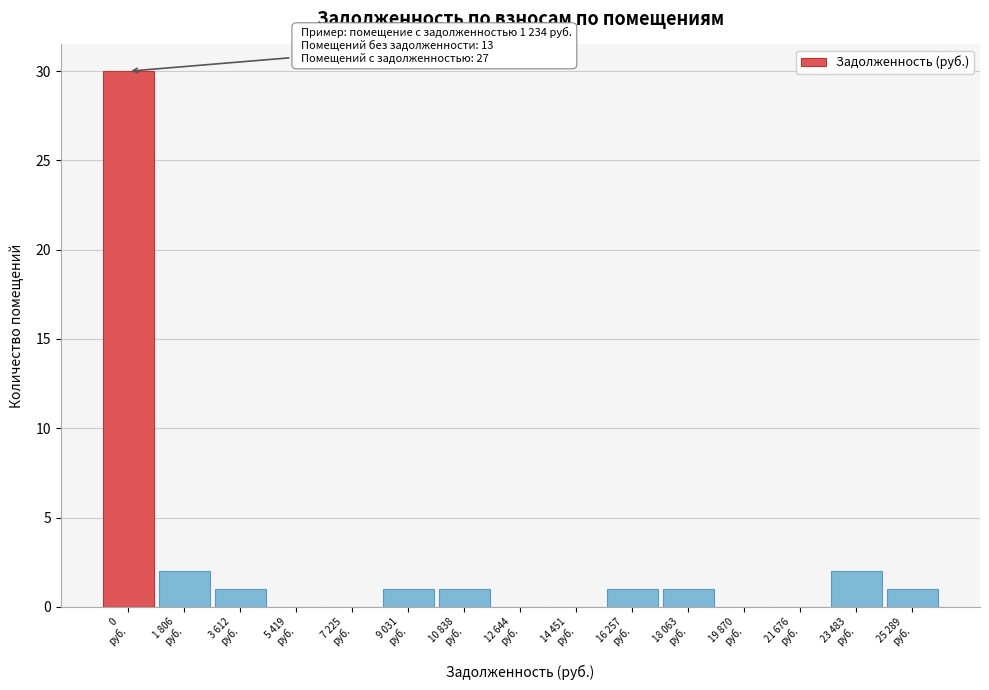

What is the greatest value displayed?

30